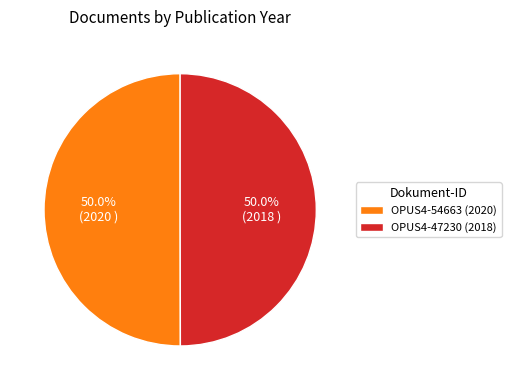

What is the ratio of the value at OPUS4-54663 (2020) to the value at OPUS4-47230 (2018)?

1.0